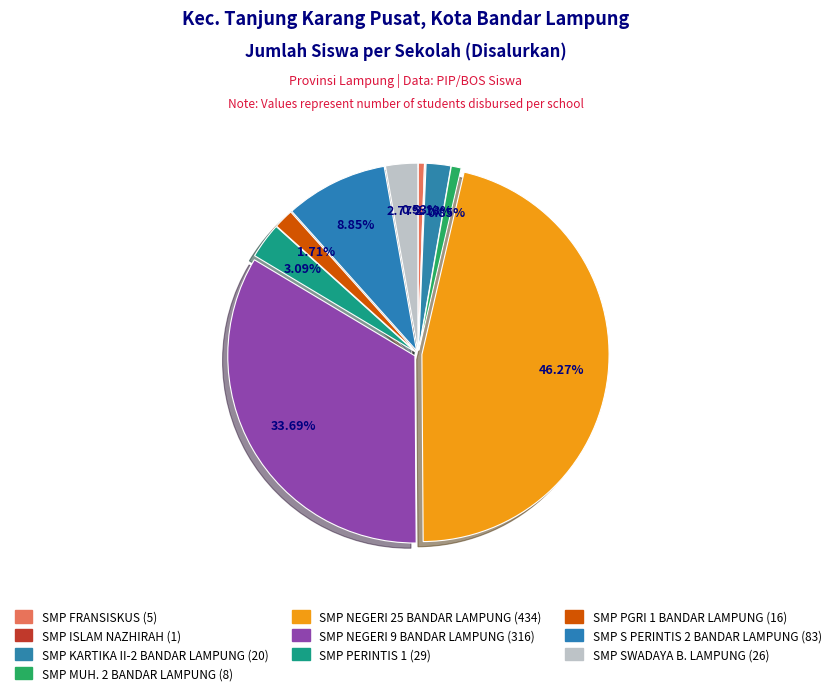

Is there a majority slice in this chart?

No